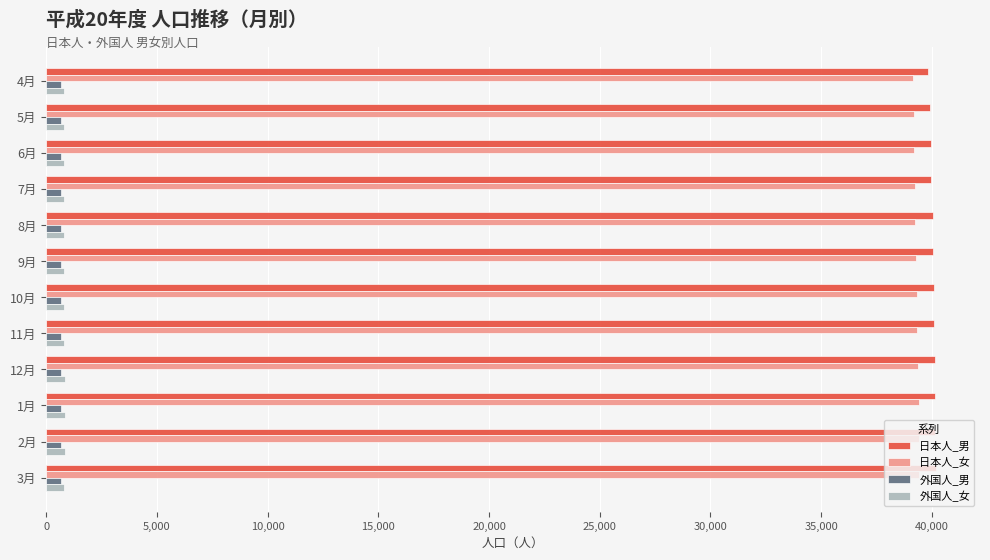

Is the value of 外国人_男 at 3月 greater than the value of 日本人_女 at 9月?

No